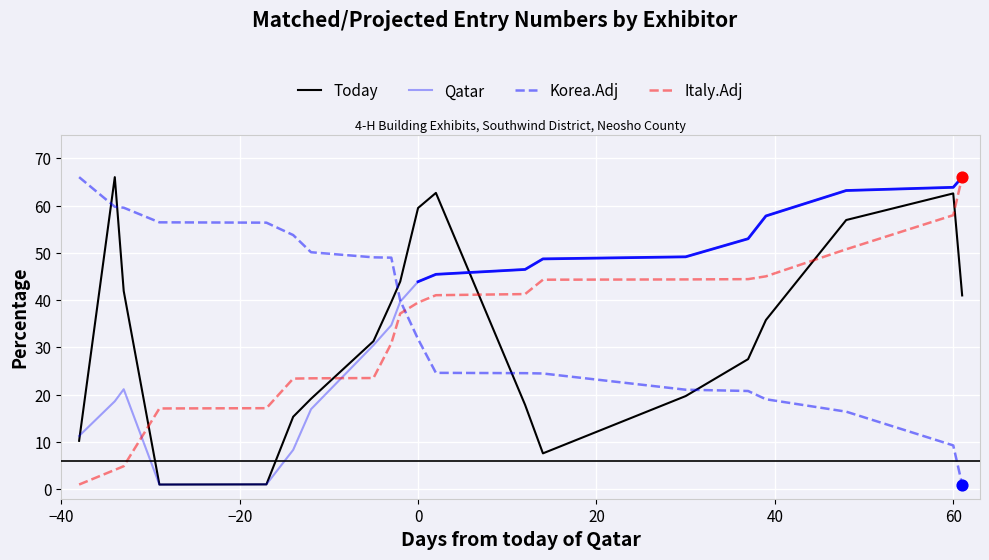

Which series has the largest total across all categories?

Korea.Adj